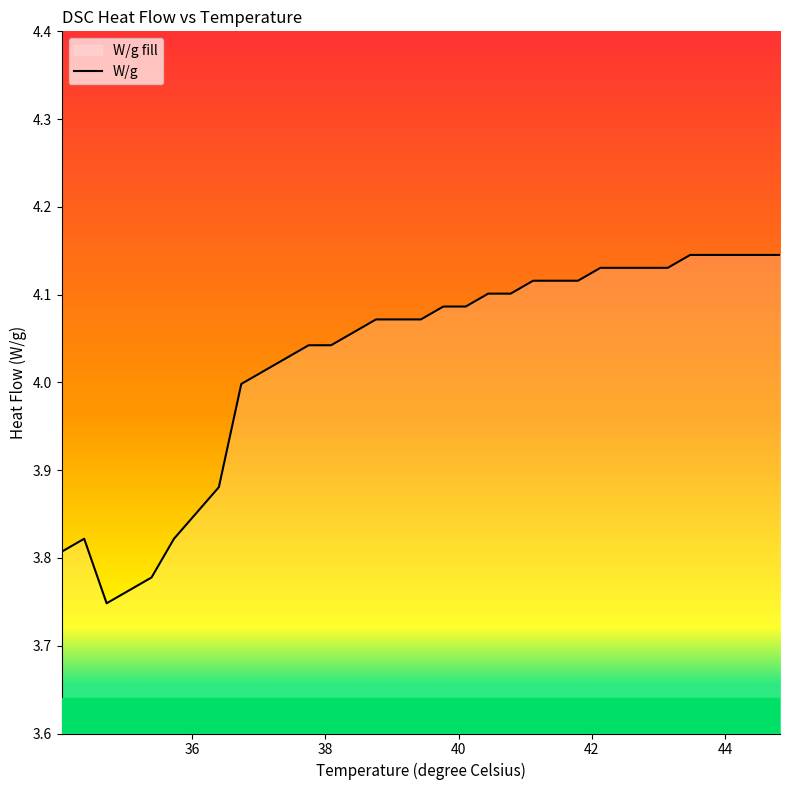

How many data points are above 4?

24